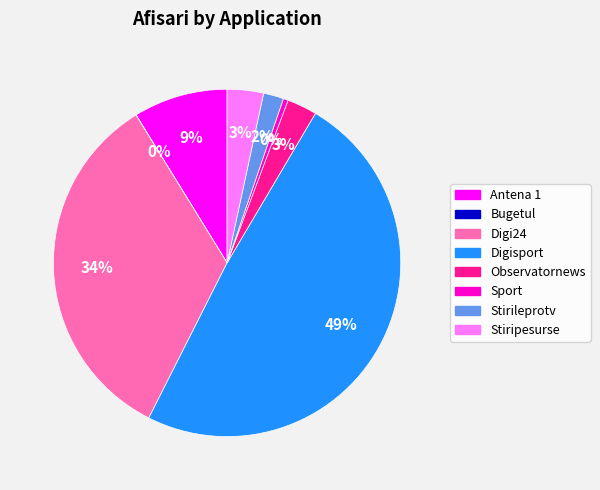

Does any single category account for the majority?

No